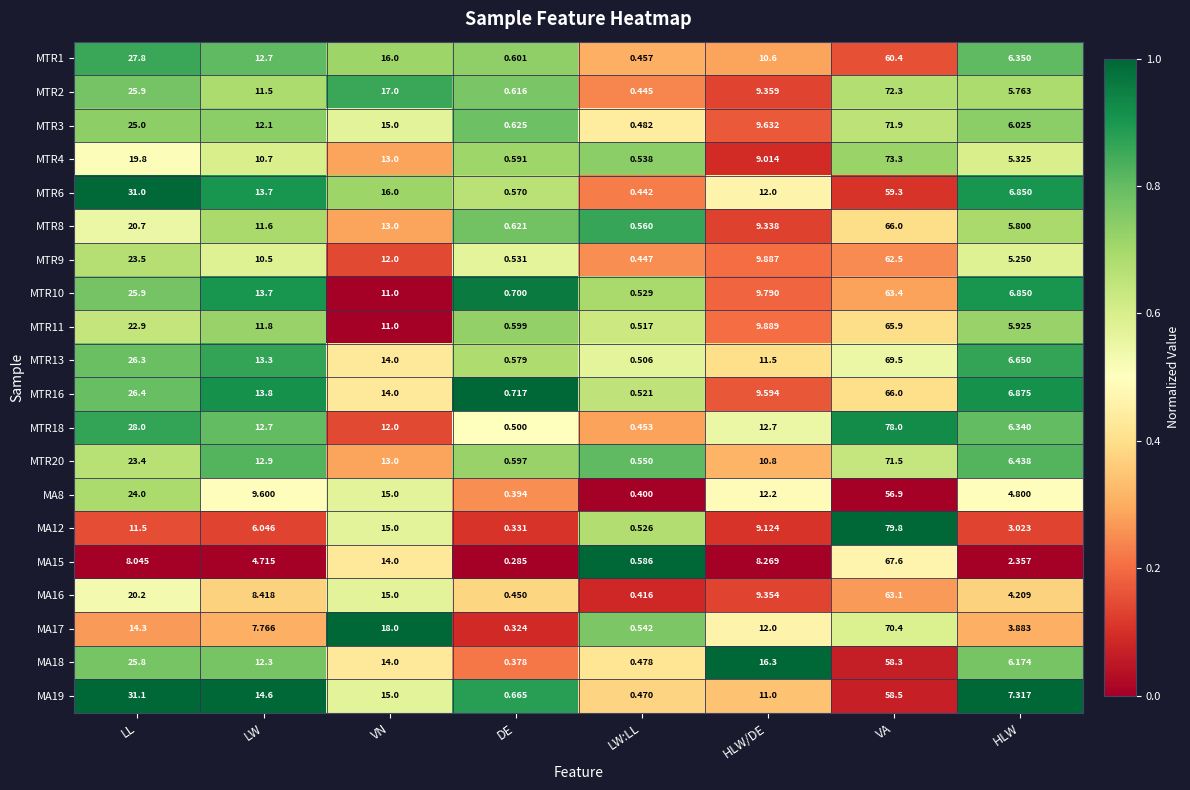

Where does the MTR18 series first go above 12?

LL